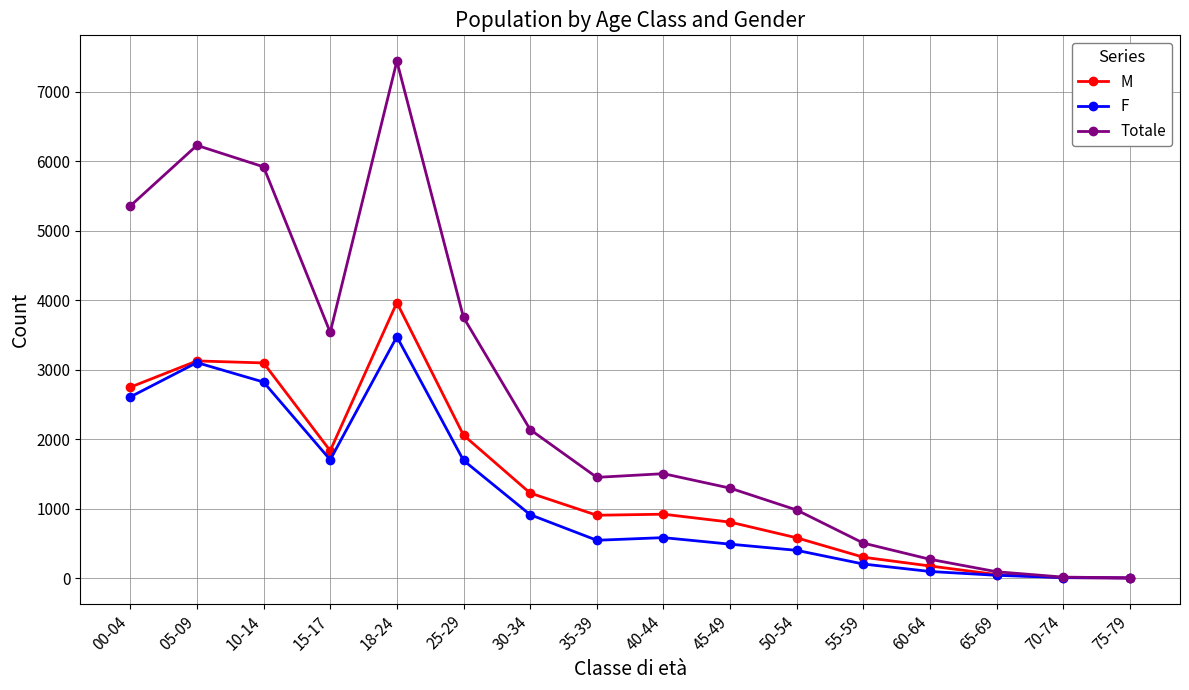

Which series has the largest total across all categories?

Totale